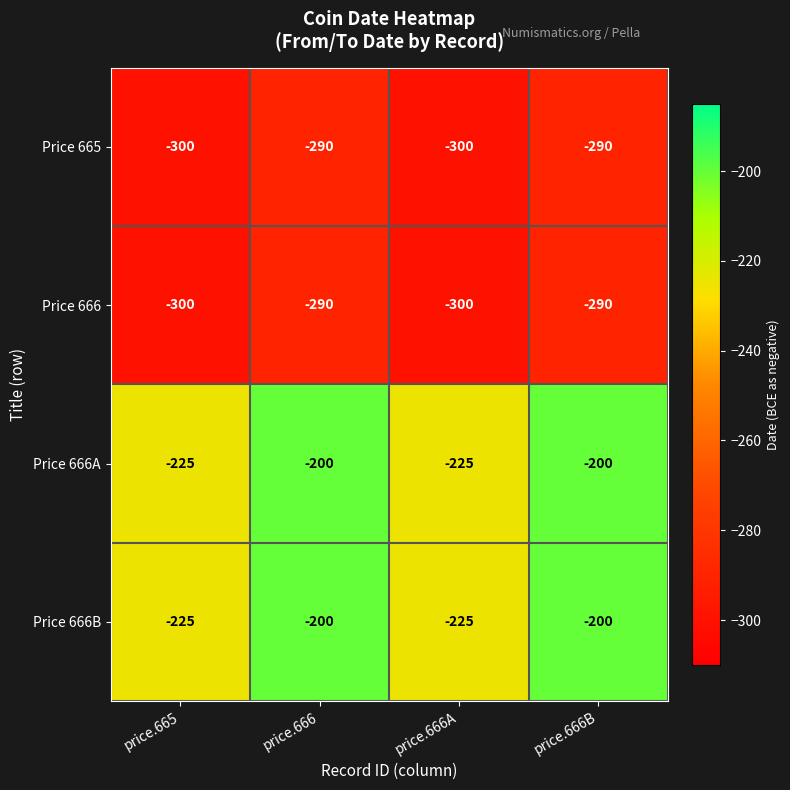

What is the difference between the highest and lowest values at price.665?

75